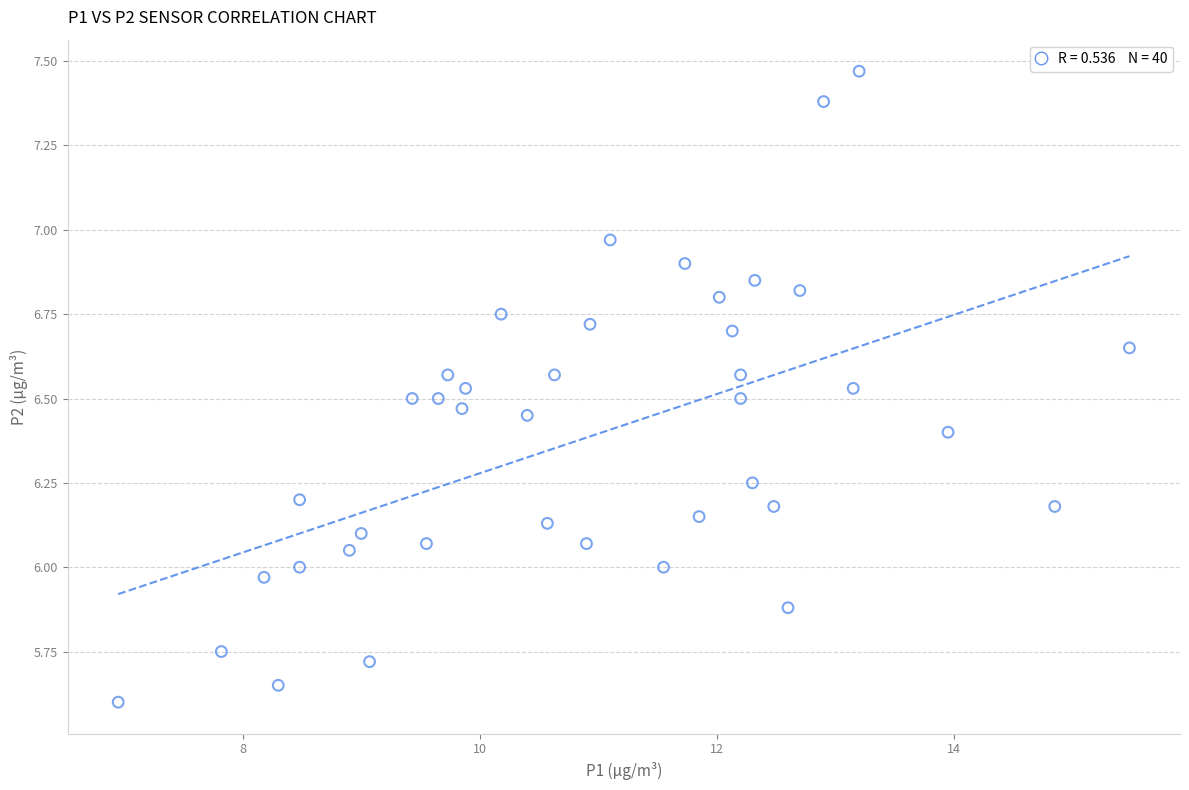

What is the range of Y values (max minus min)?

1.9